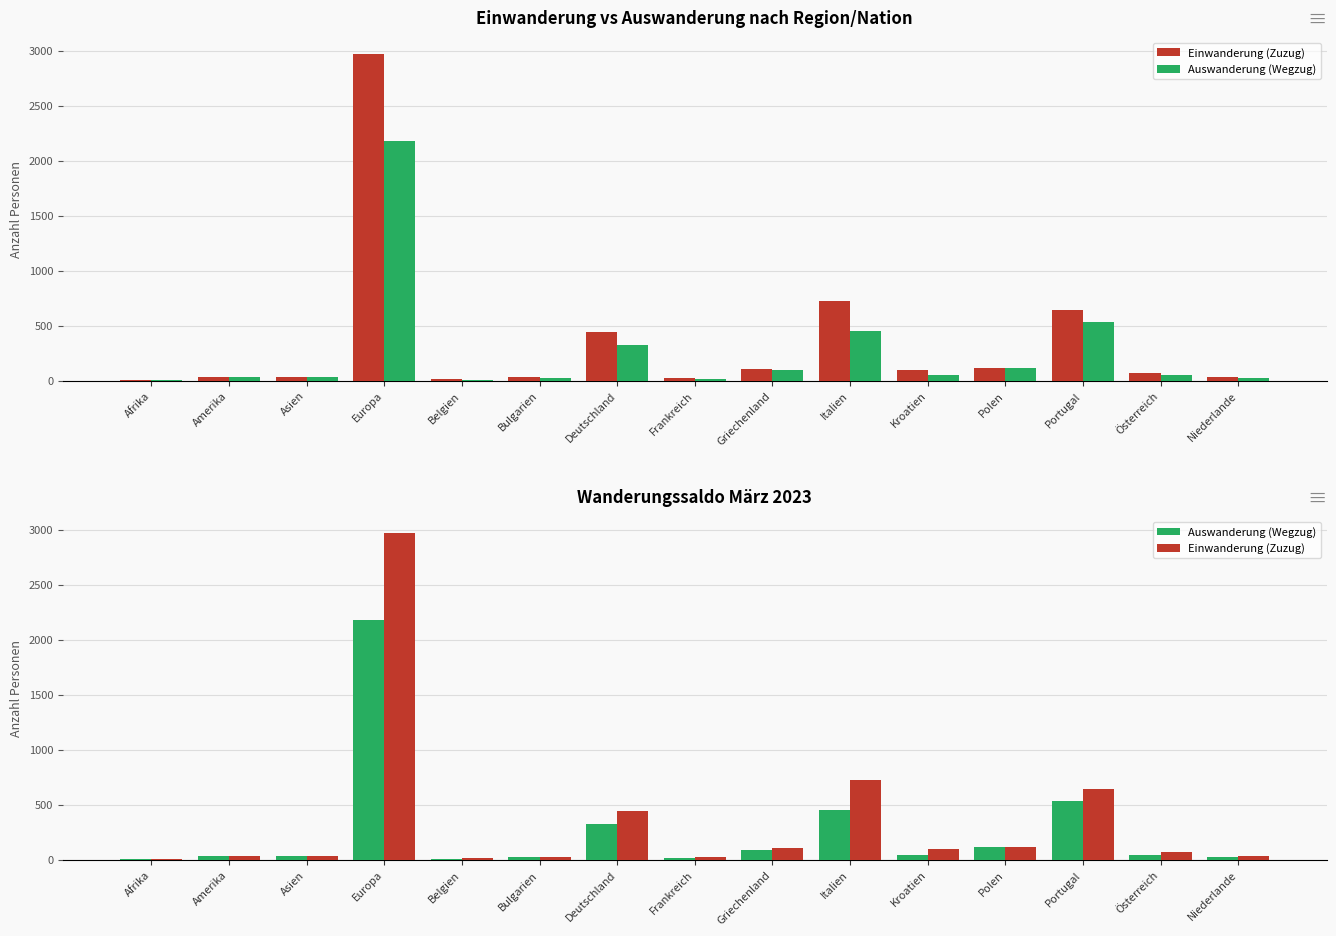

What is the difference between the Einwanderung (Zuzug) values at Deutschland and Griechenland?

337